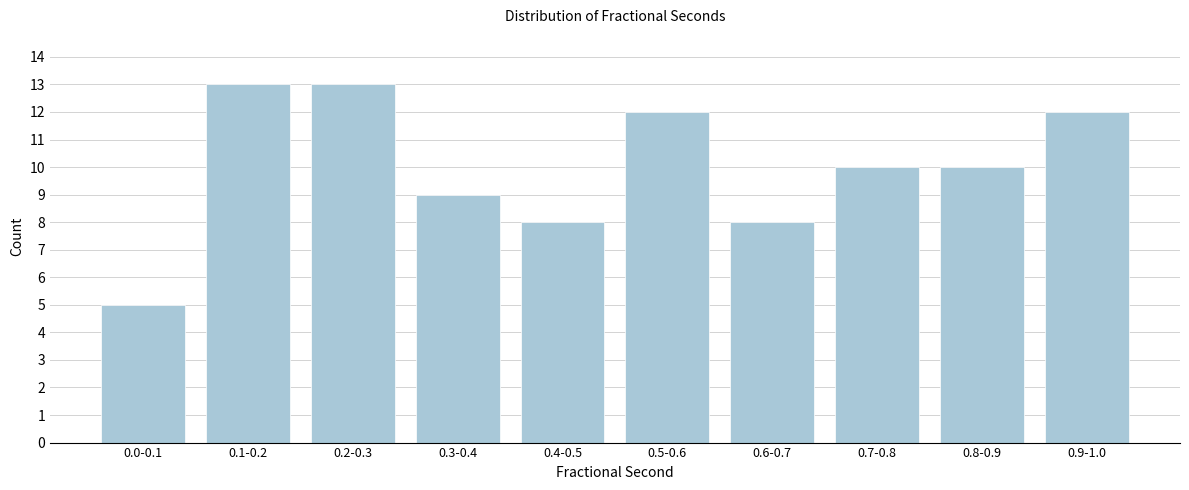

Reading left to right, what are all the values shown in this chart?

5	13	13	9	8	12	8	10	10	12